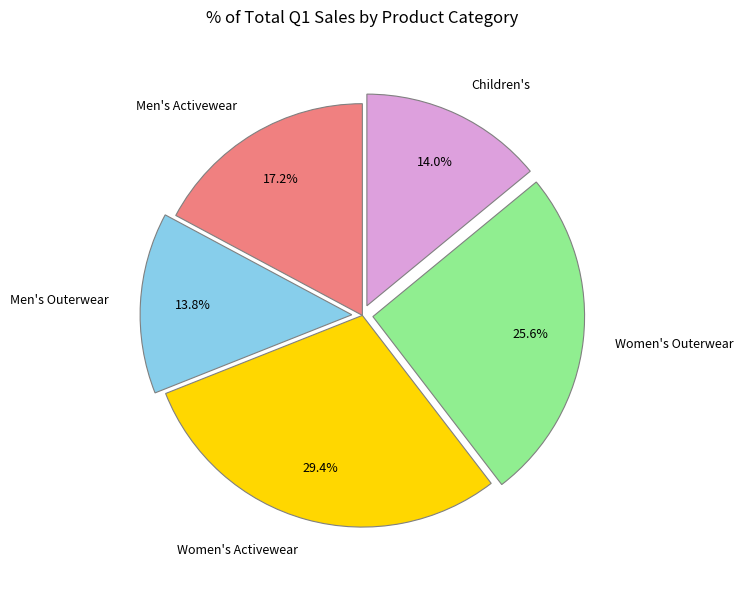

To the nearest percent, what percentage of the pie is Women's Outerwear?

26%